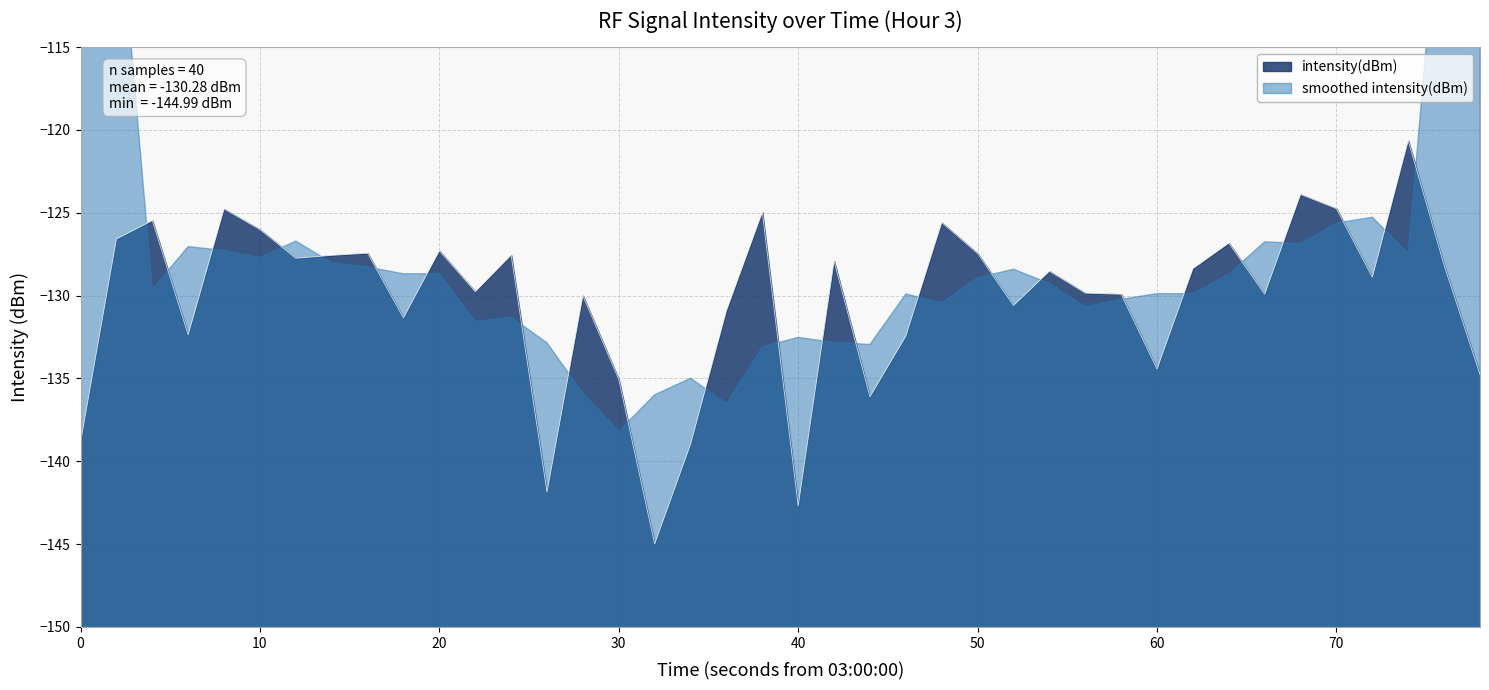

What is the minimum value for intensity(dBm)?

-145.0